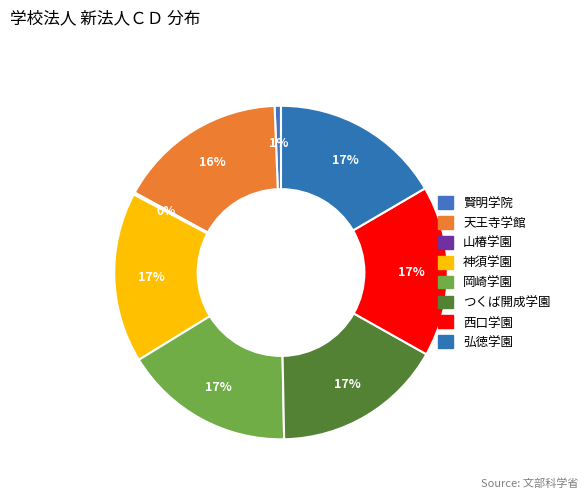

Which category has the smallest portion of the pie?

山椿学園